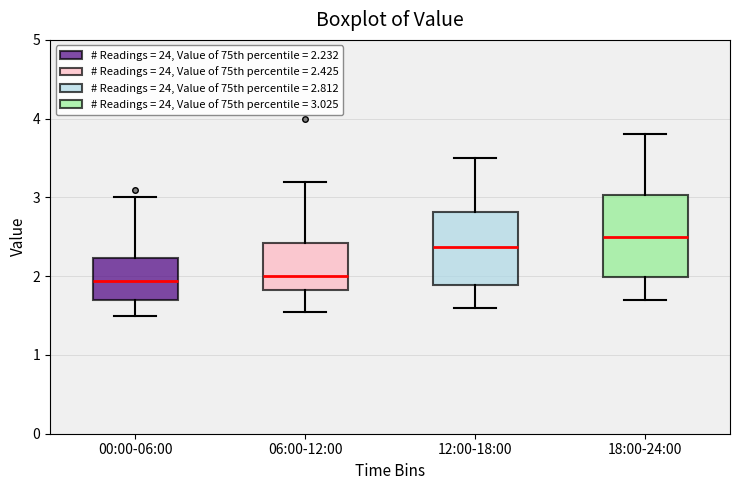

Where does the median line of the box for 12:00-18:00 sit on the y-axis? The values are not printed on the chart, so give them approximately, as read against the axis.

2.4